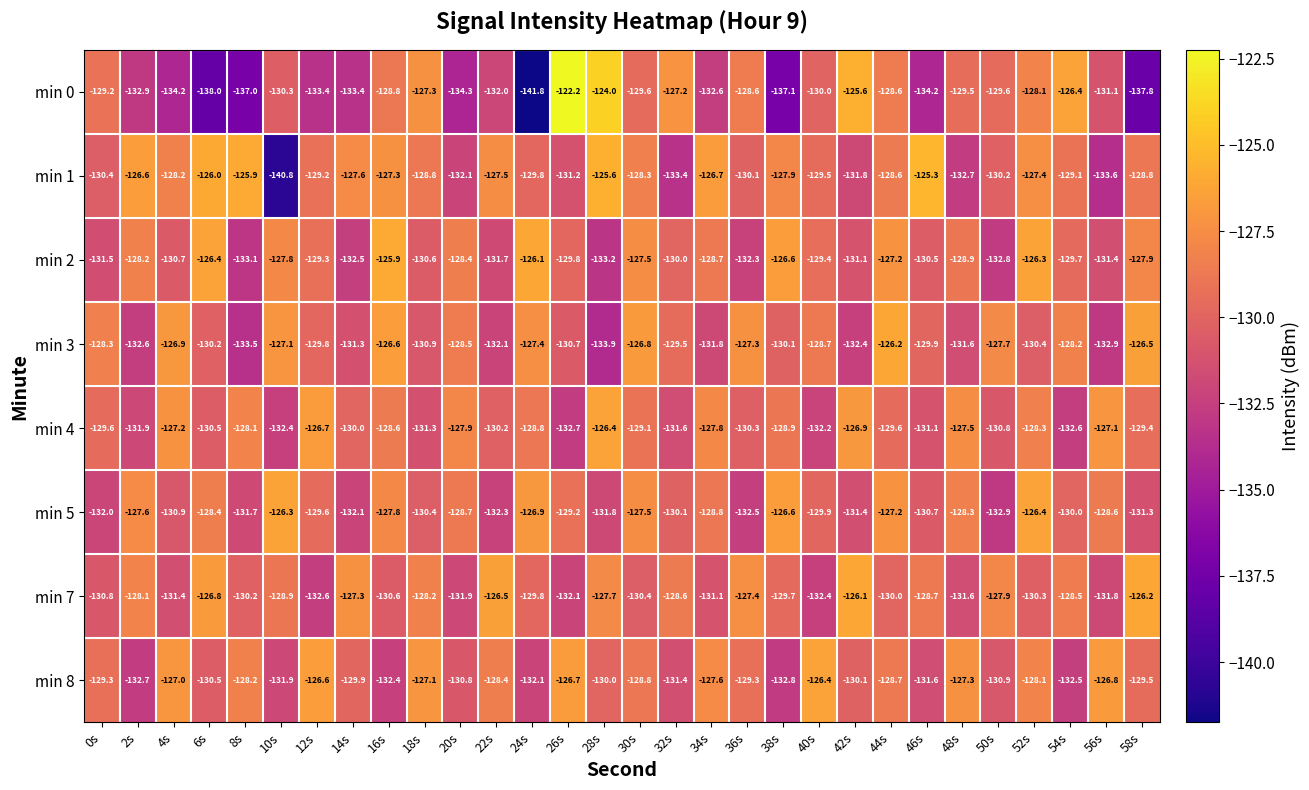

The value of min 2 at 10s is -127.8. True or false?

True